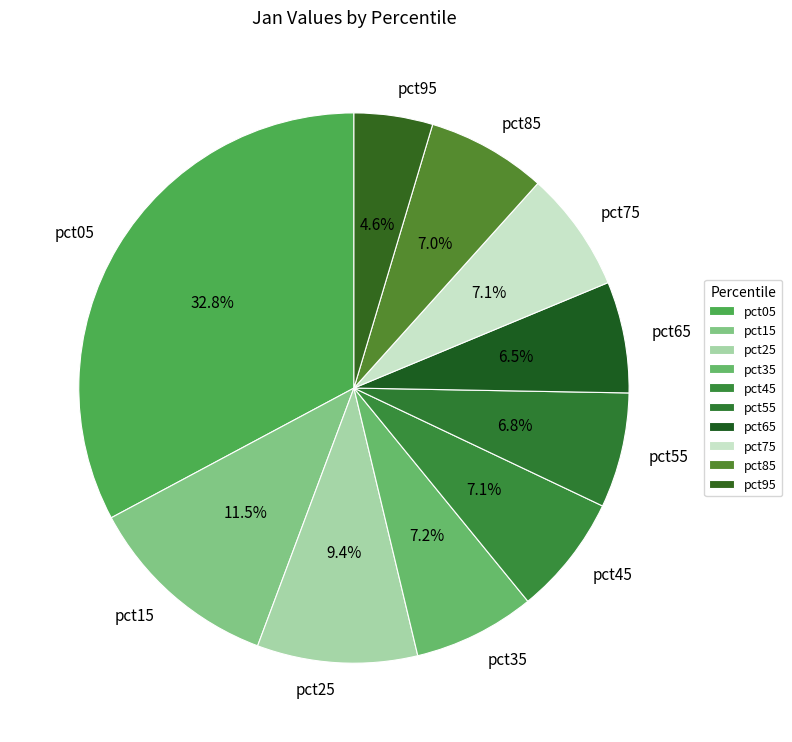

What percentage is NOT represented by pct05?

67.2%